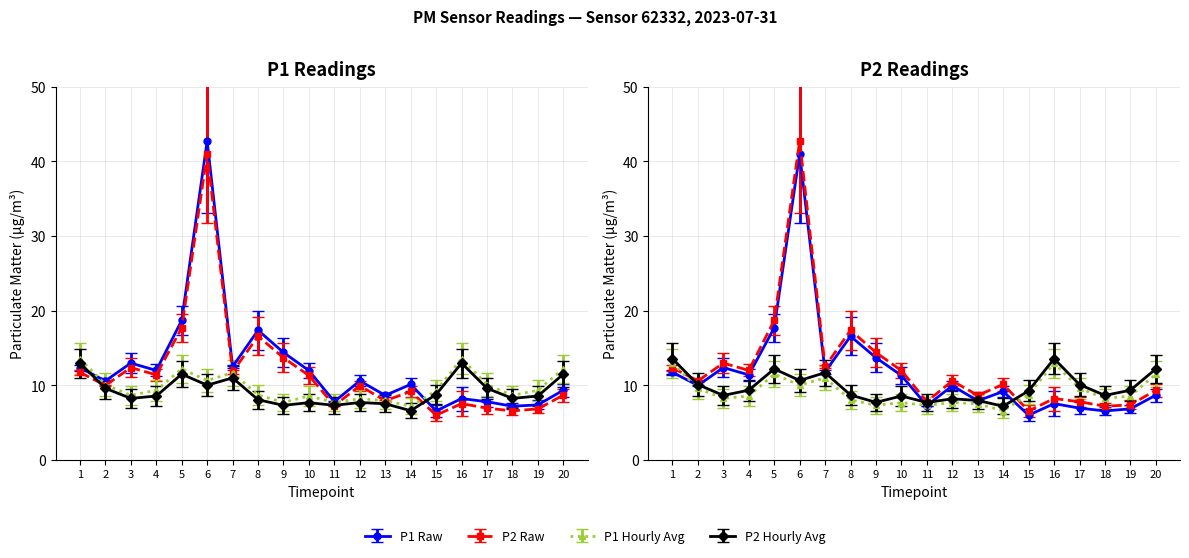

Read the P1 value at 19.

7.4